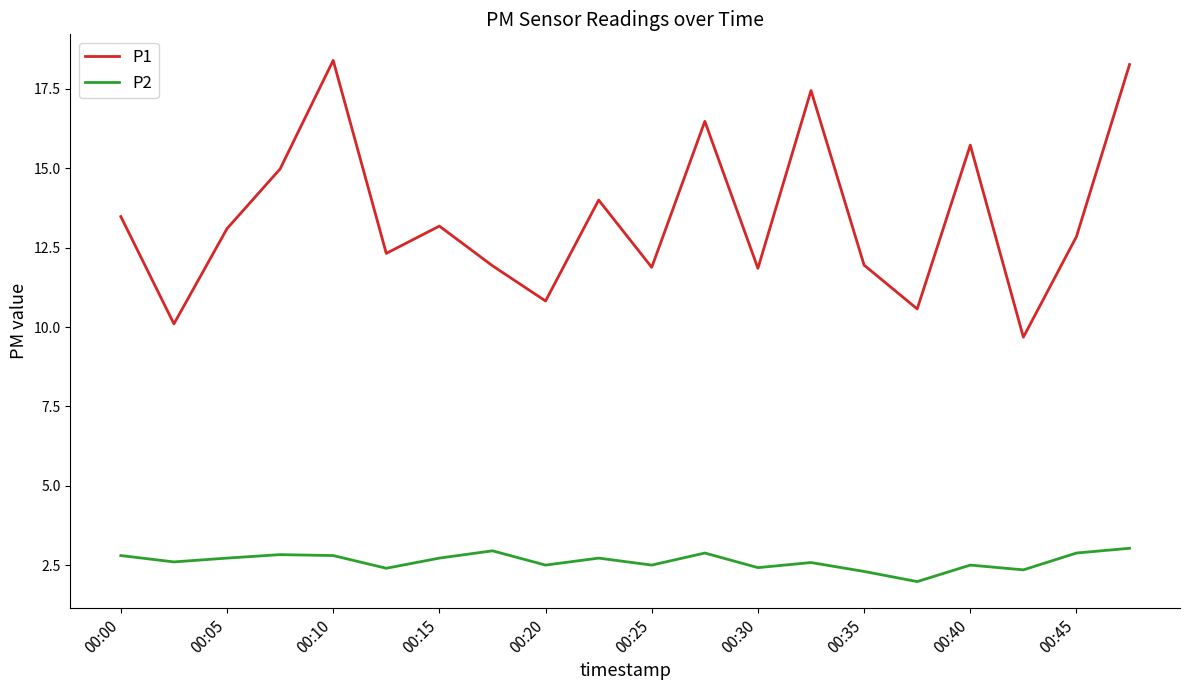

Which series has the widest spread of values?

P1